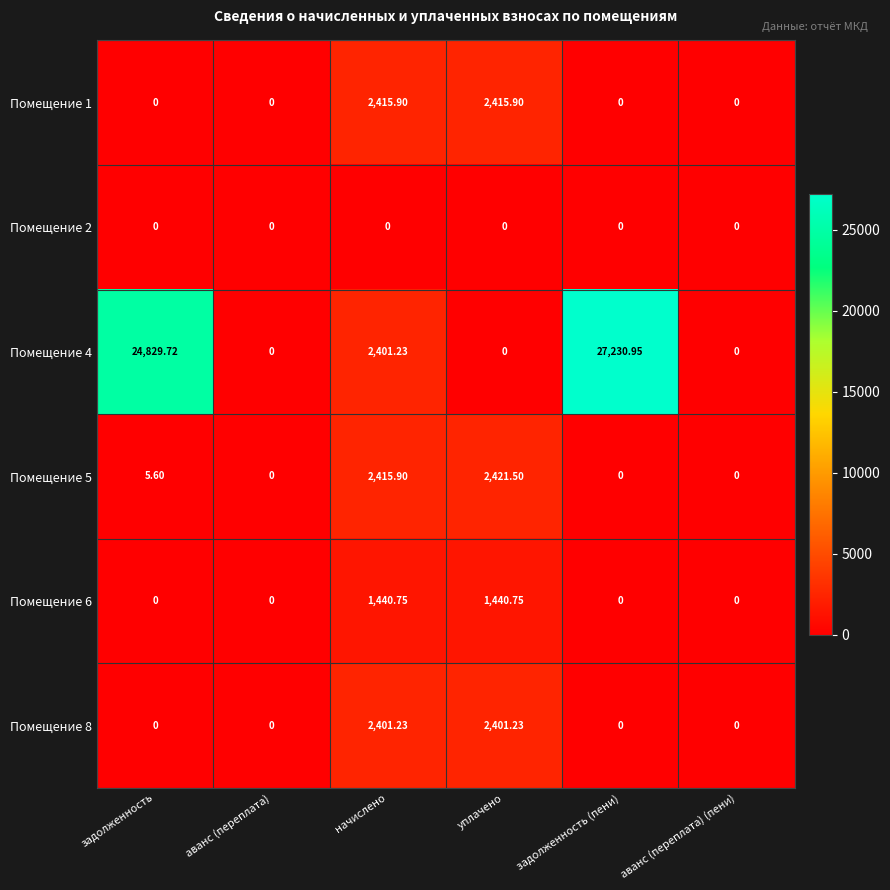

Is the value of Помещение 4 at задолженность greater than the value of Помещение 6 at уплачено?

Yes